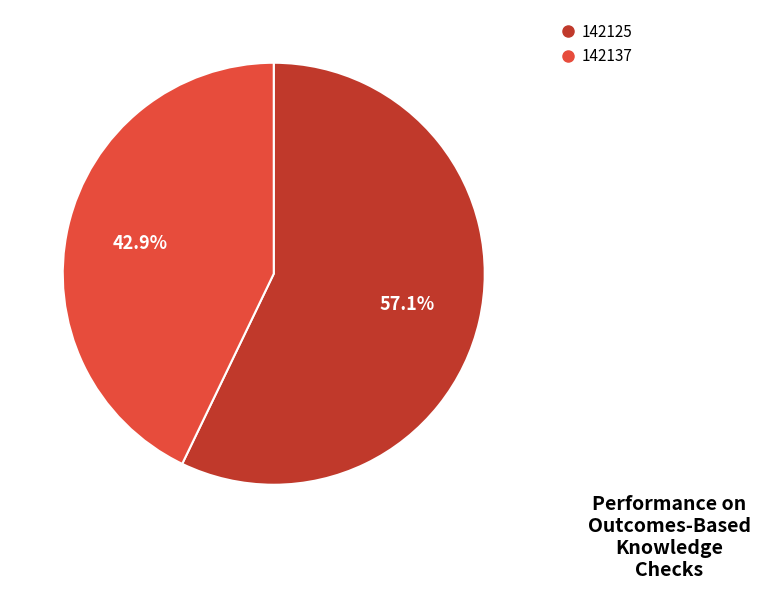

The 142125 slice represents 65% of the pie. True or false?

False